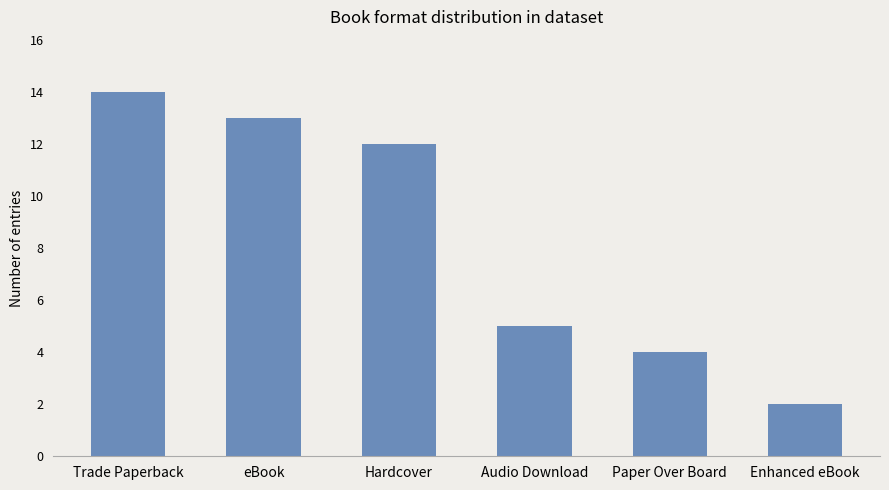

Is it true that the value at eBook is 8?

False